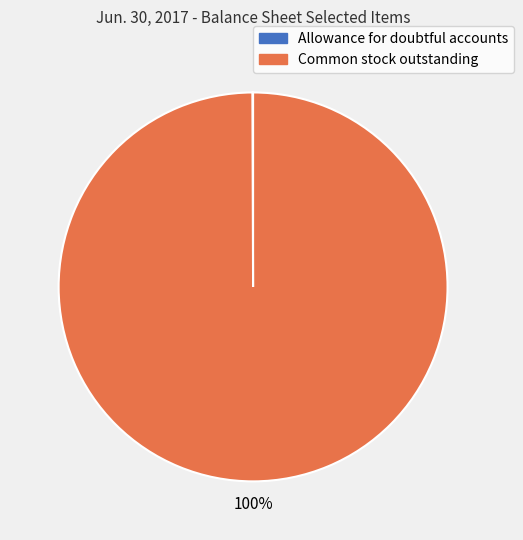

To the nearest percent, what is the average slice percentage?

50%